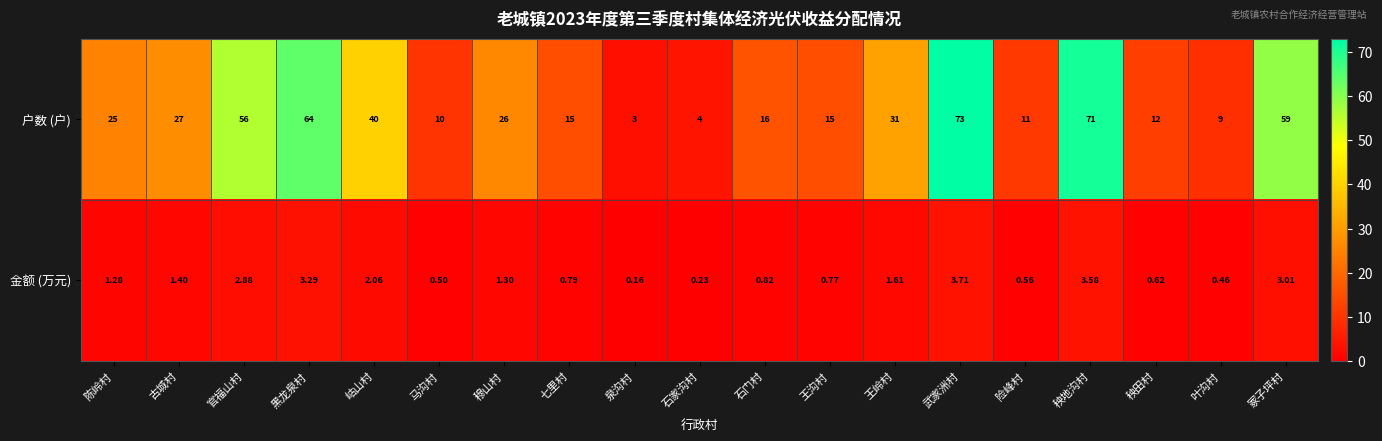

At which label is 户数 (户) closest to 38?

岵山村